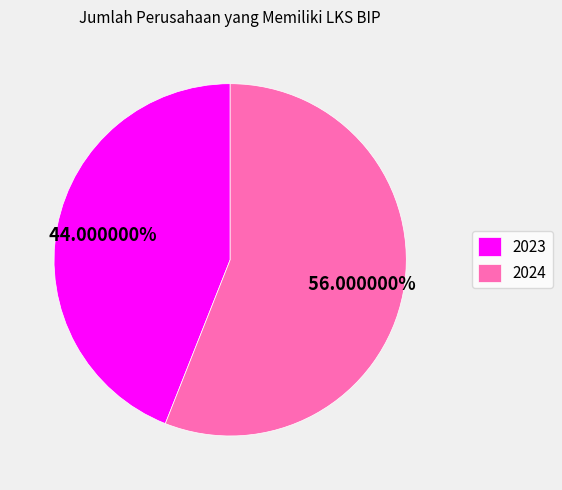

Which slice is the largest?

2024